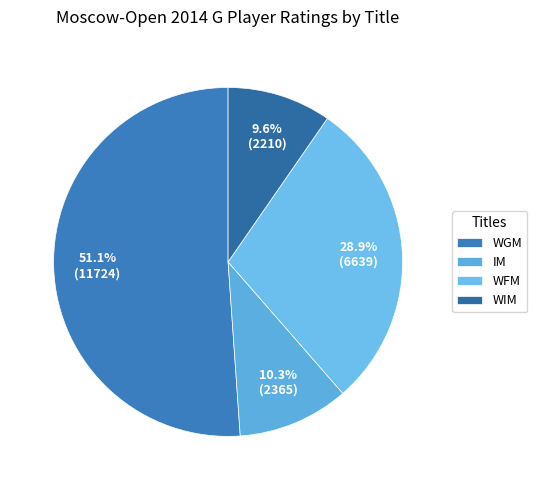

To the nearest percent, what percentage of the pie is WIM?

10%